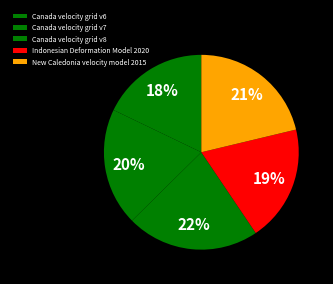

Is it true that Canada velocity grid v6 is 27% of the pie?

False